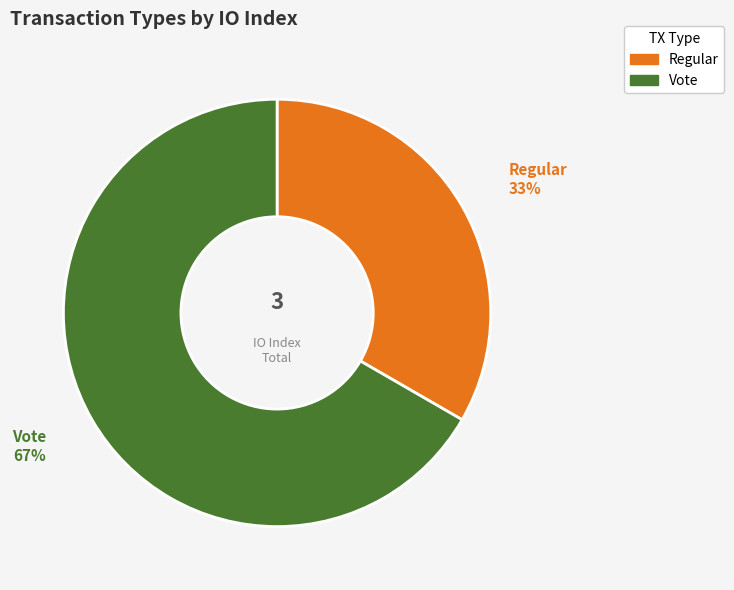

To the nearest percent, what portion does Regular represent?

33%